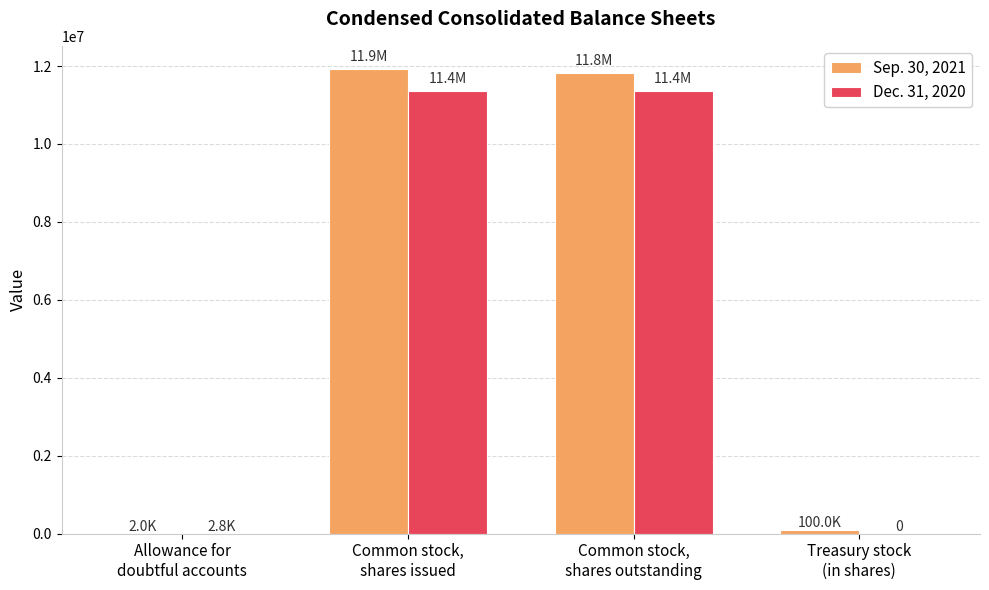

What is the maximum value shown in the chart?

11923000